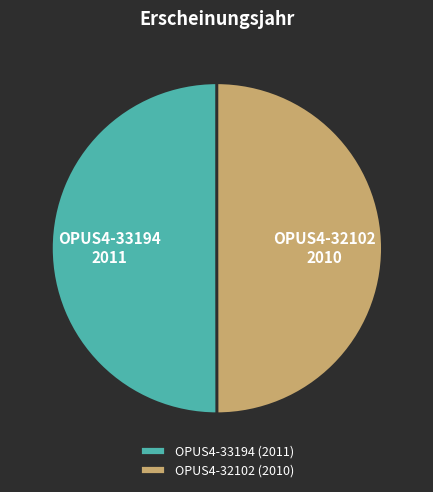

Is the sum of OPUS4-32102 (2010) and OPUS4-33194 (2011) greater than half?

Yes